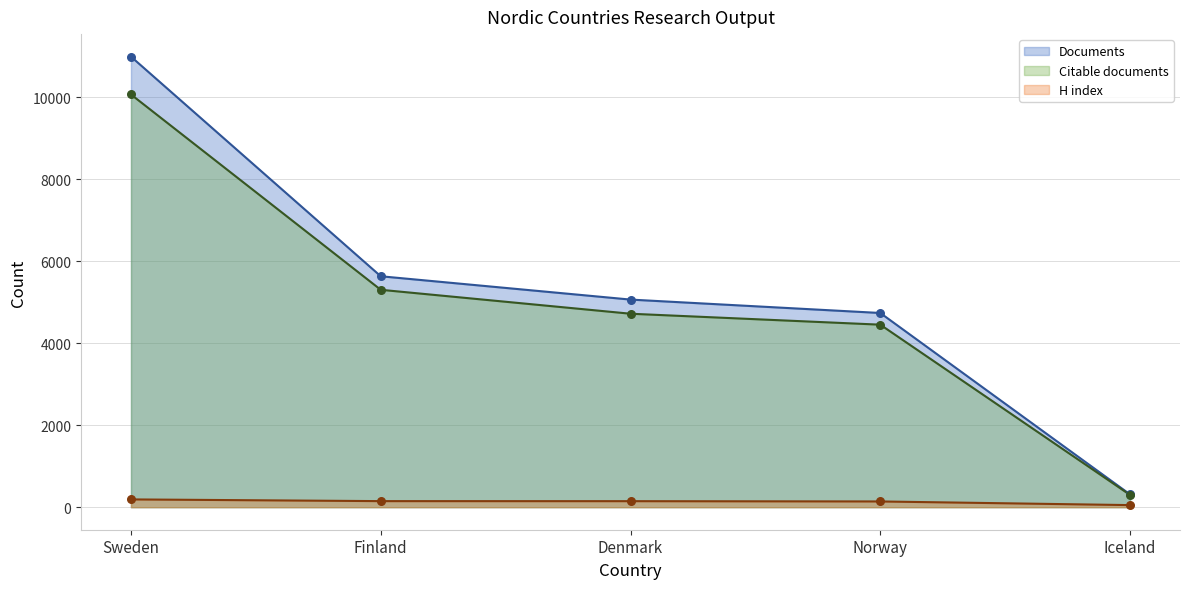

Is the value of Citable documents at Sweden greater than the value of Citations at Norway?

Yes